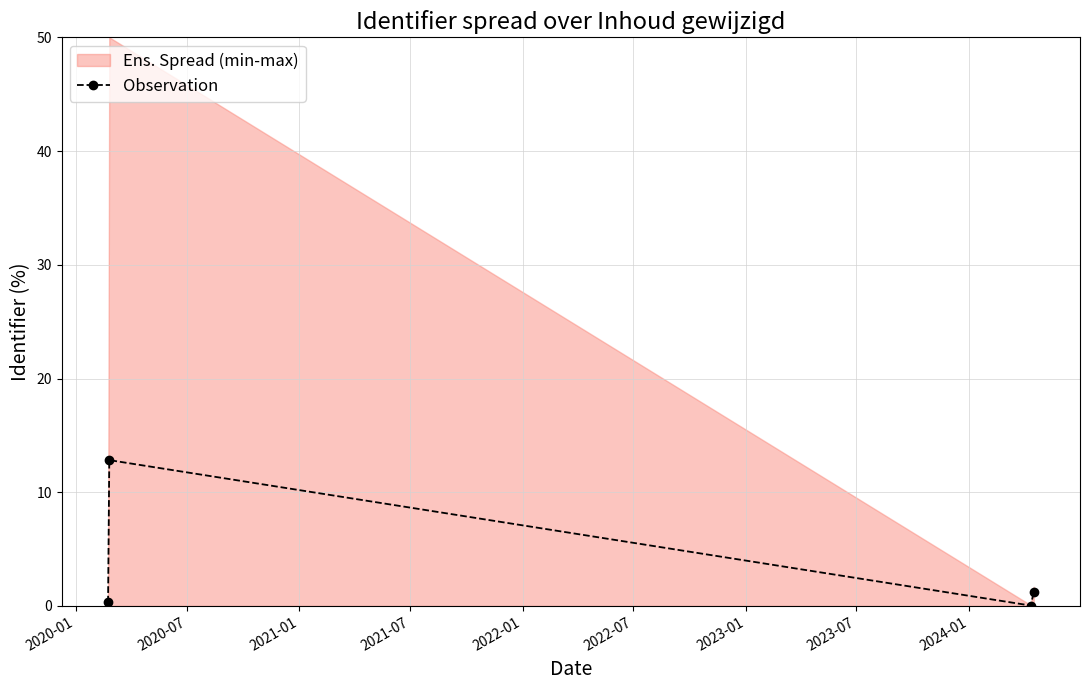

Is it true that the value at 2021-07 is 1.7?

False